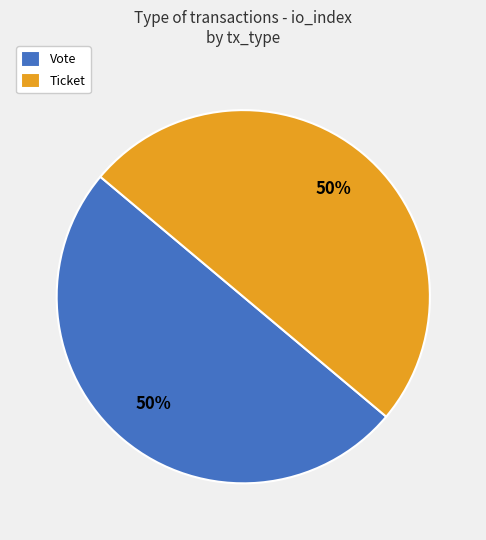

What percentage is the Vote slice, to the nearest percent?

50%